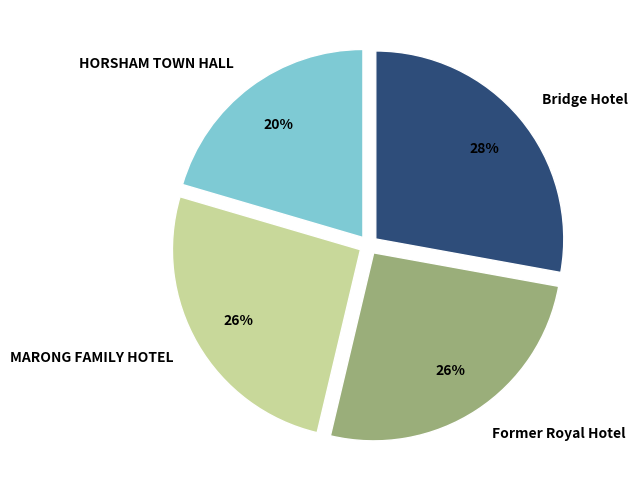

To the nearest percent, what is the combined percentage of Bridge Hotel and HORSHAM TOWN HALL?

48%